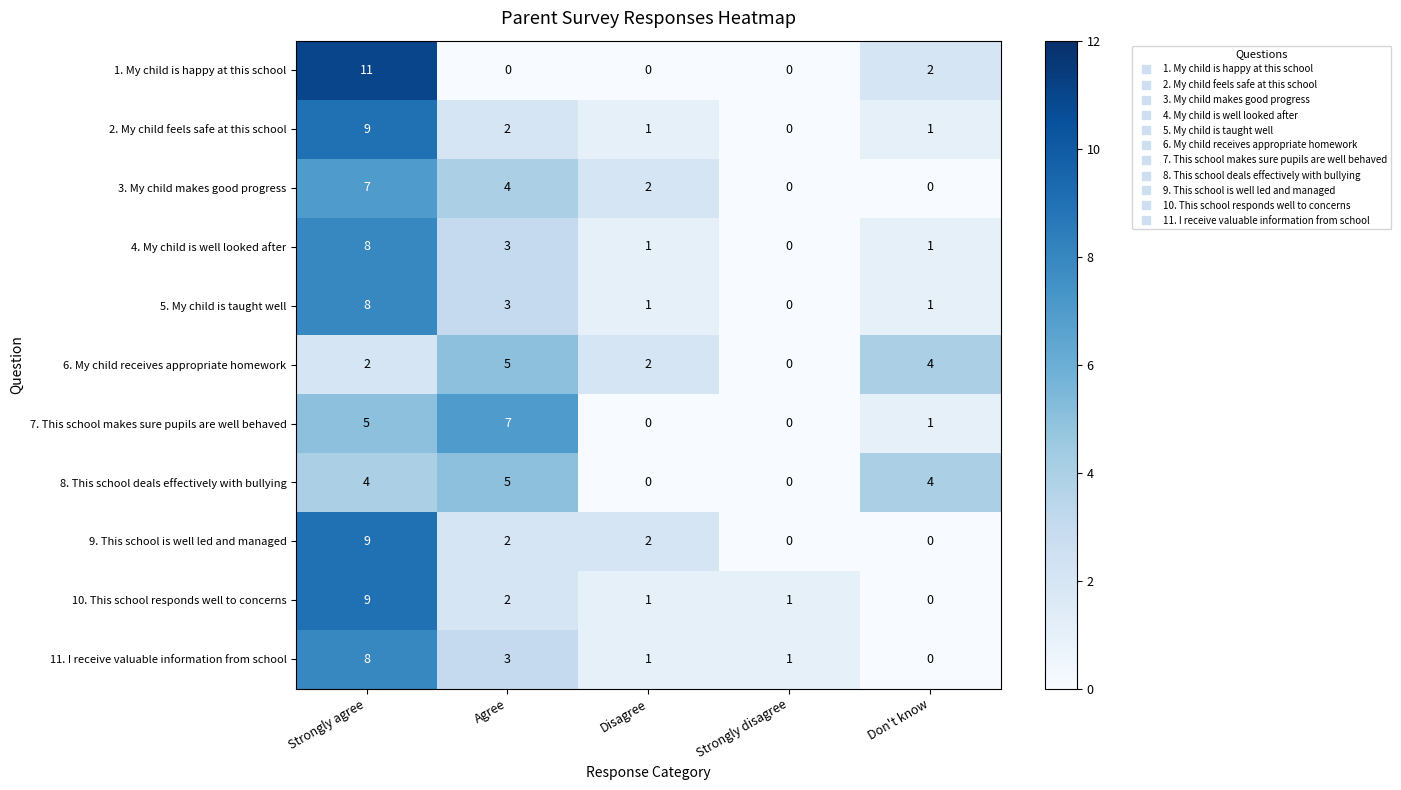

How many values in the 6. My child receives appropriate homework series are below 2?

1